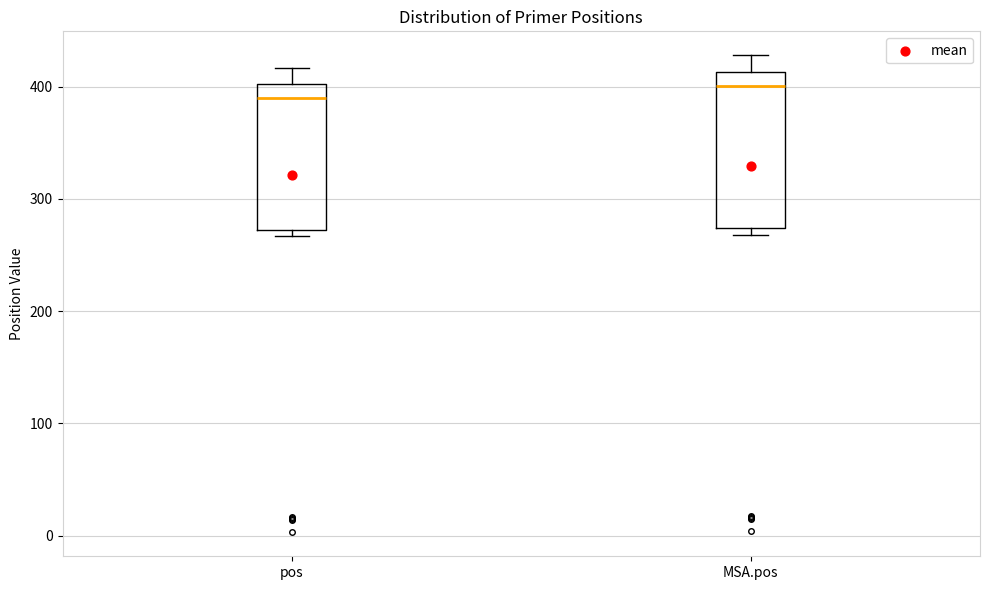

Reading left to right, transcribe this box plot: for each box, give where its median line is, the range the box spans, and where its two whiskers end, as read against the y-axis. The values are not printed on the chart, so give them approximately, as read against the axis.

pos: median 390, box 270 to 400, whiskers 270 (just below the box's lower edge) to 420
MSA.pos: median 400, box 270 to 410, whiskers 270 (just below the box's lower edge) to 430